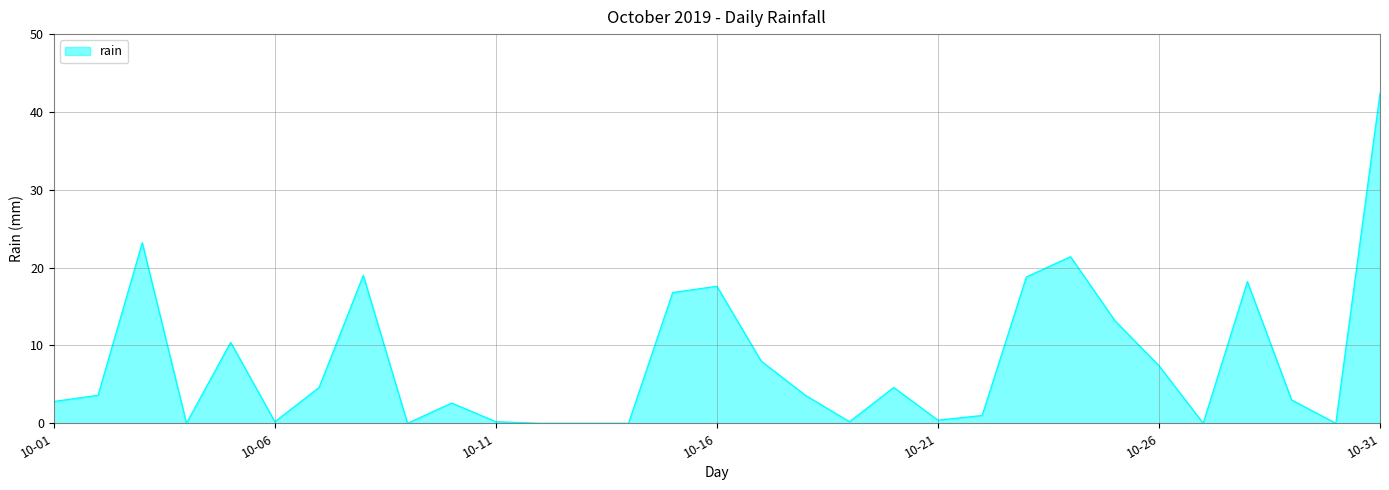

What is the difference between the maximum and minimum values?

42.4